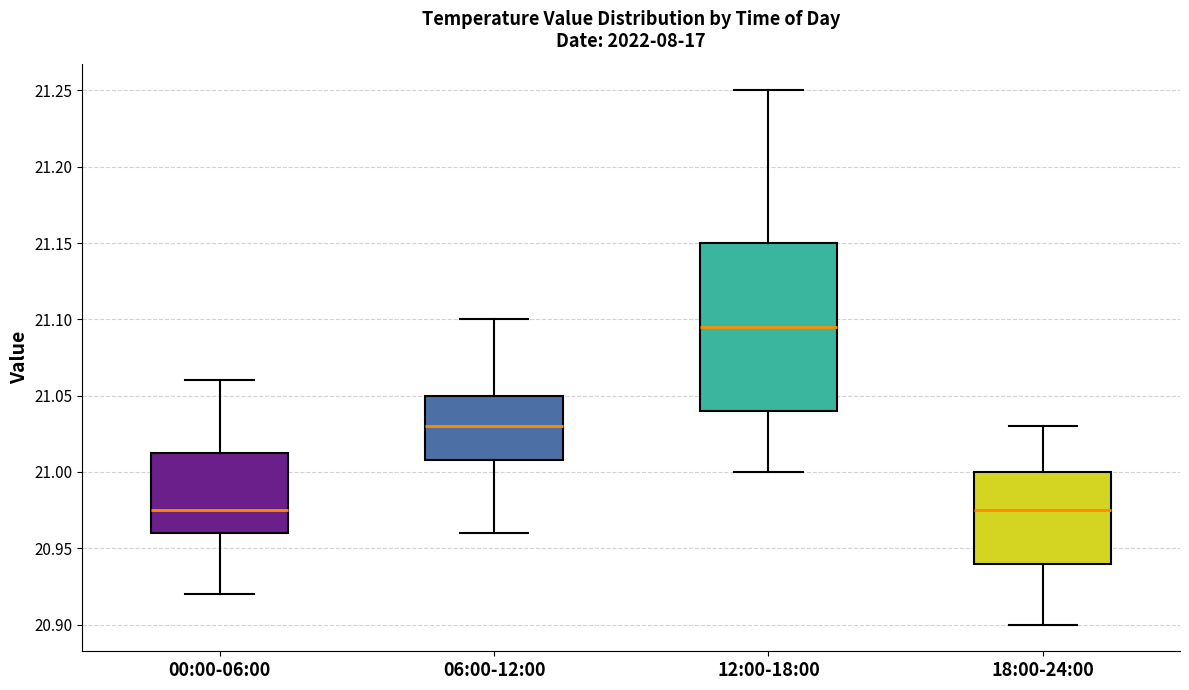

Reading left to right, read every box against the y-axis: the position of its median line, the range the box covers, and the ends of its whiskers. The values are not printed on the chart, so give them approximately, as read against the axis.

00:00-06:00: median 20.975, box 20.960 to 21.015, whiskers 20.920 to 21.060
06:00-12:00: median 21.030, box 21.010 to 21.050, whiskers 20.960 to 21.100
12:00-18:00: median 21.095, box 21.040 to 21.150, whiskers 21.000 to 21.250
18:00-24:00: median 20.975, box 20.940 to 21.000, whiskers 20.900 to 21.030